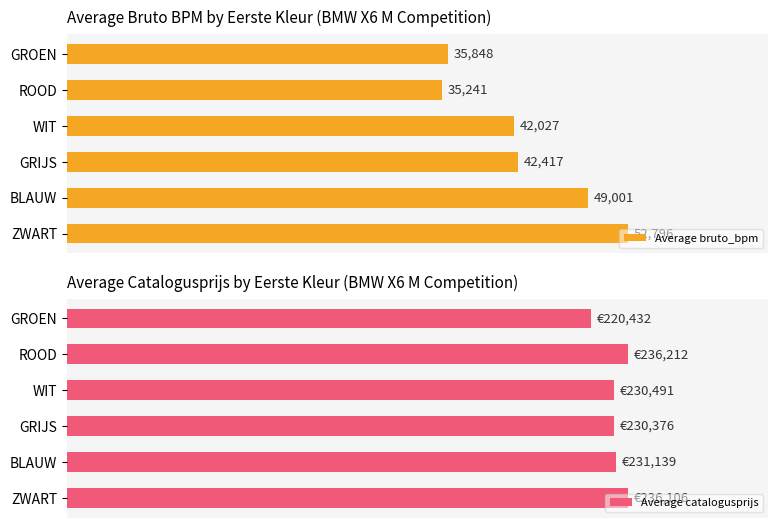

Are the bars grouped side by side (vs. stacked)?

Yes